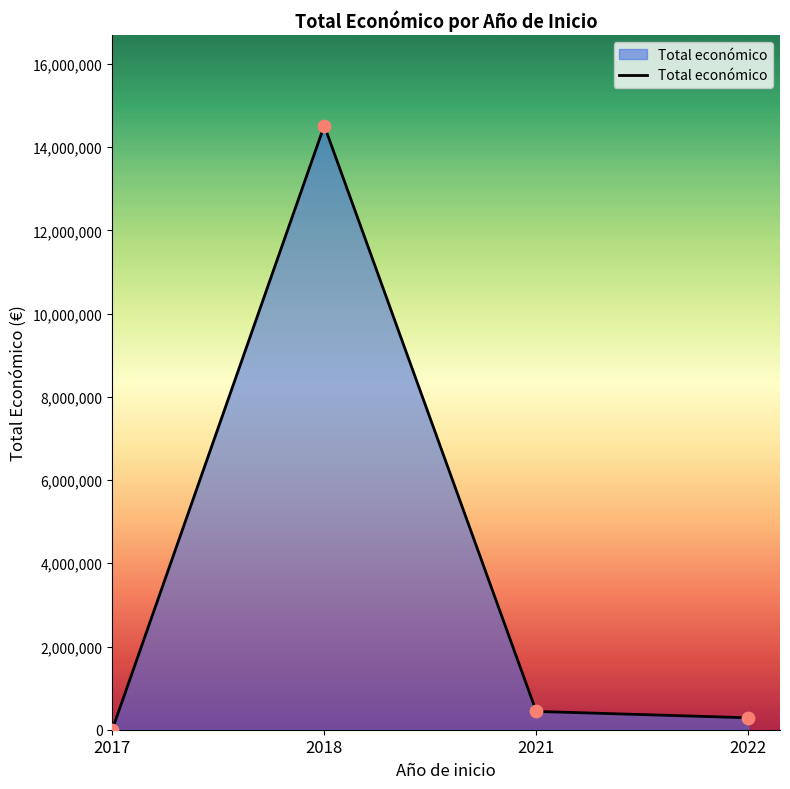

What is the change in value from 2021 to 2022?

-152758